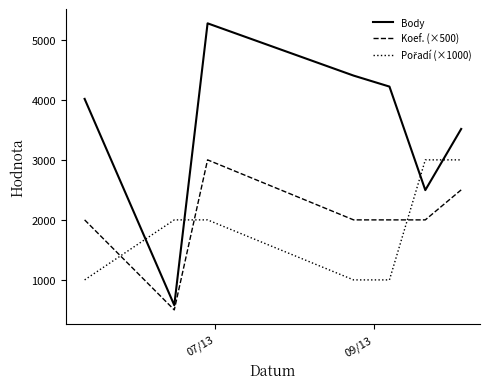

Which series has the largest total across all categories?

Body